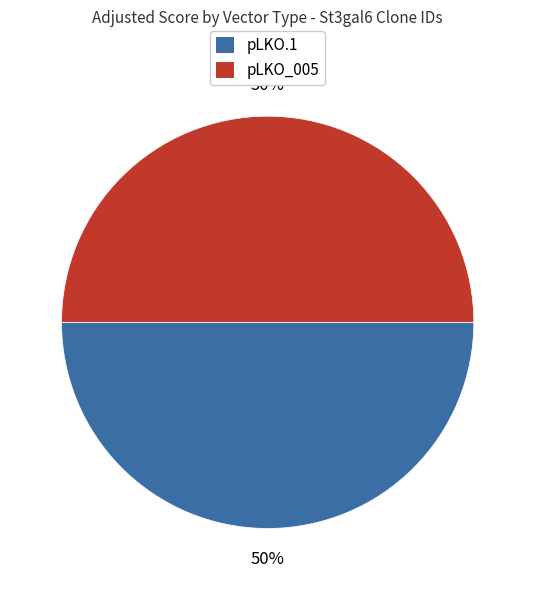

To the nearest percent, what is the average slice percentage?

50%